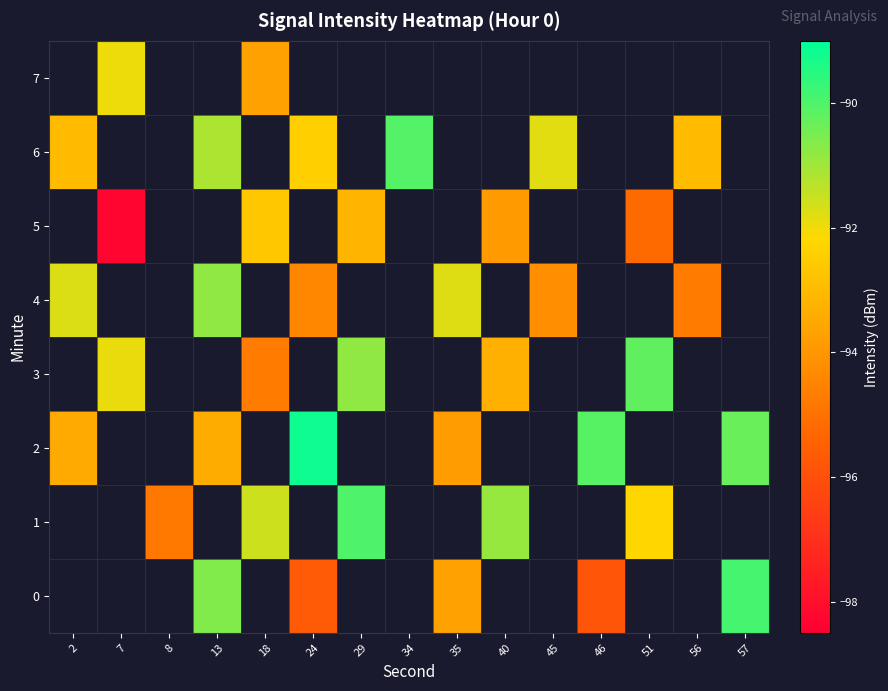

Which has a higher value, 7 or 46?

46